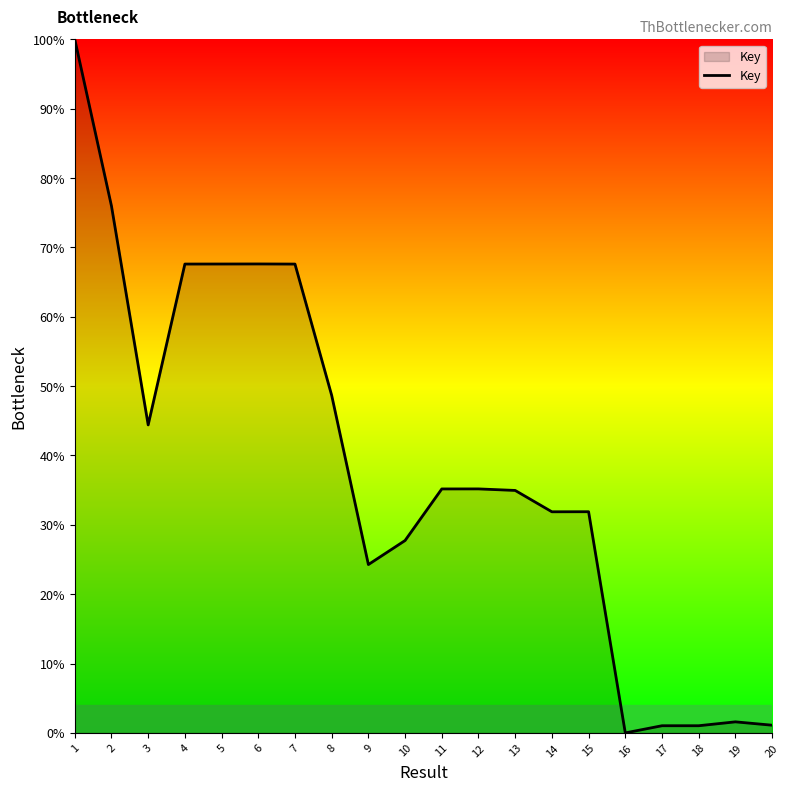

What is the difference between the values at 12 and 6?

32.4